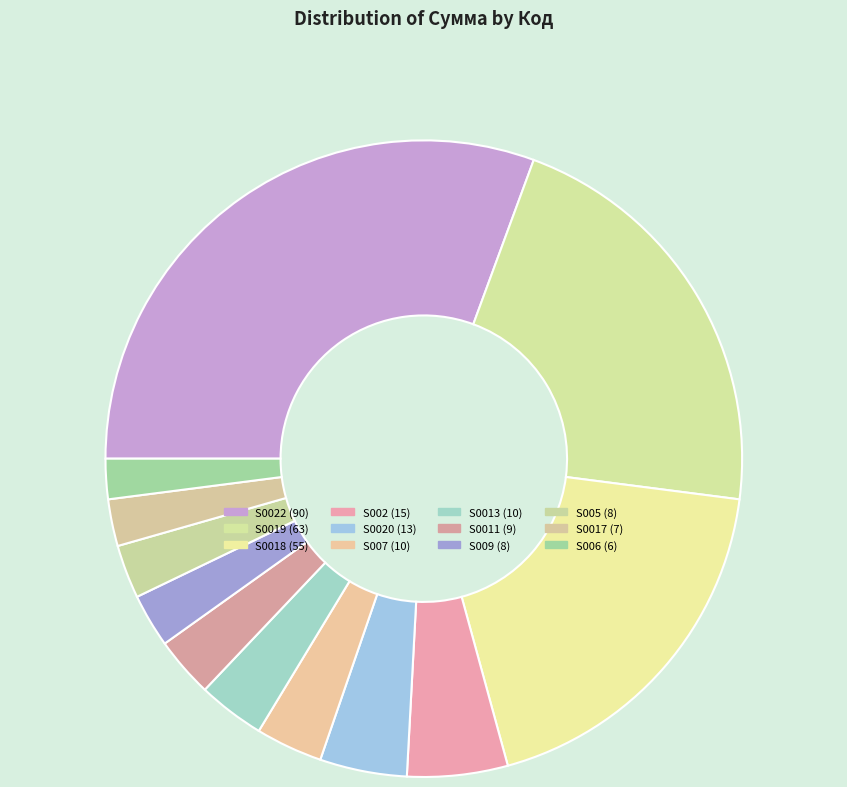

How many slices are in this pie chart?

12